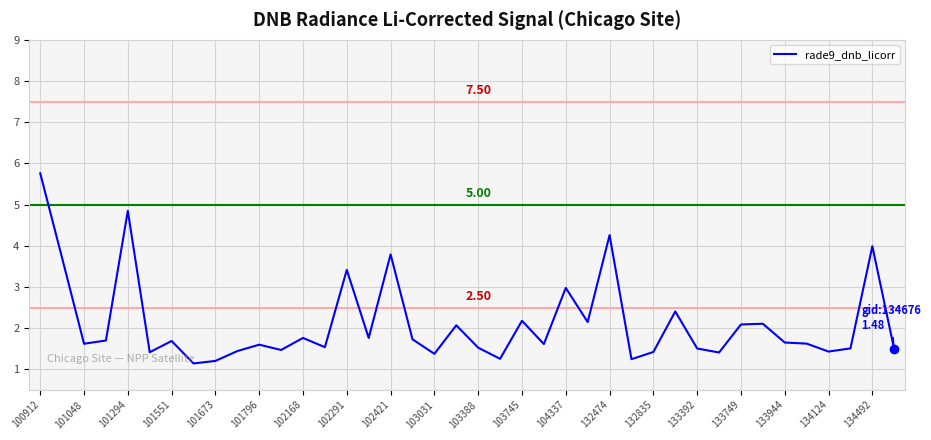

What is the difference between the maximum and minimum values?

4.6